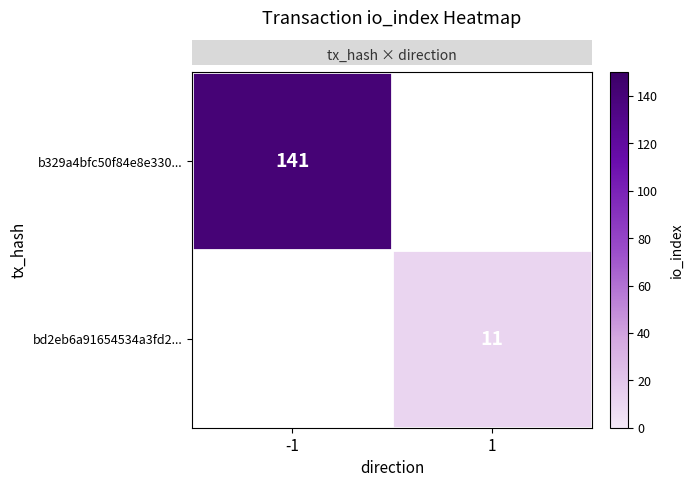

What is the maximum value for row_0?

141.0